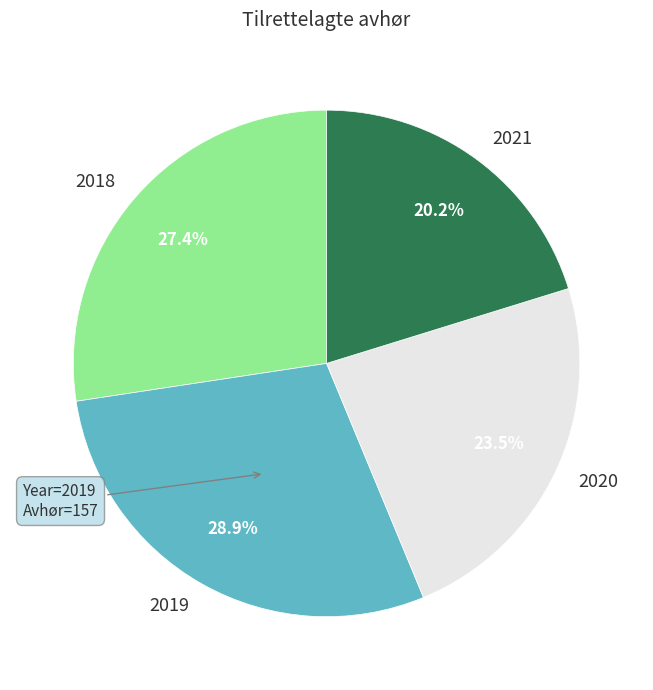

Is there a majority slice in this chart?

No